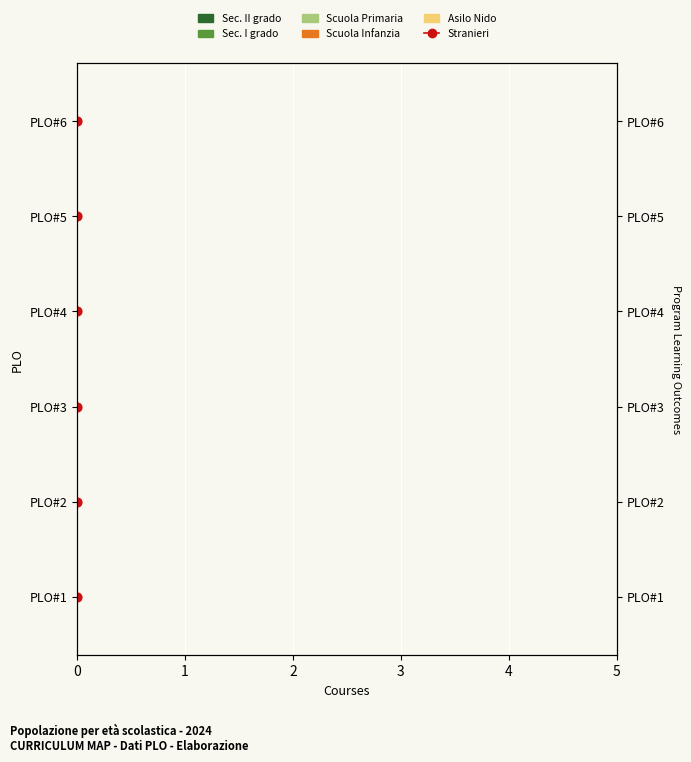

What are all the series names shown in the legend?

Stranieri, Sec. II grado, Sec. I grado, Scuola Primaria, Scuola Infanzia, Asilo Nido